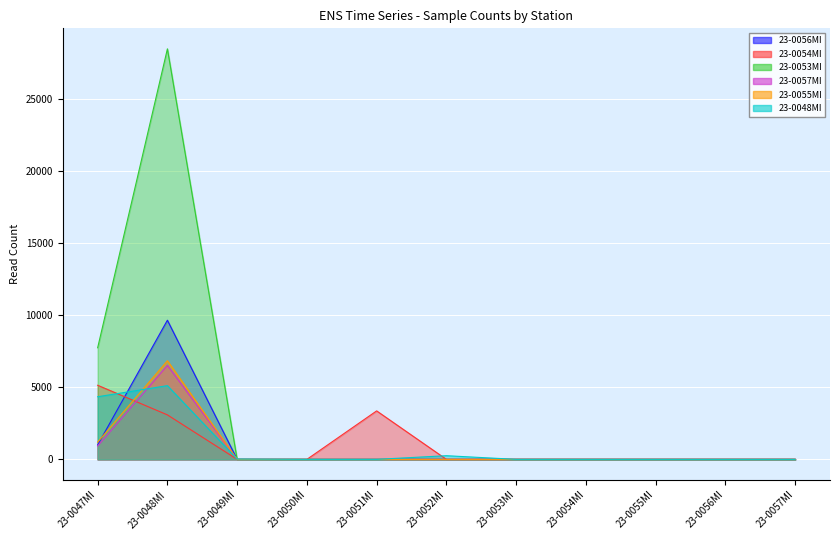

Which category has the lowest value in the 23-0053MI series?

23-0049MI